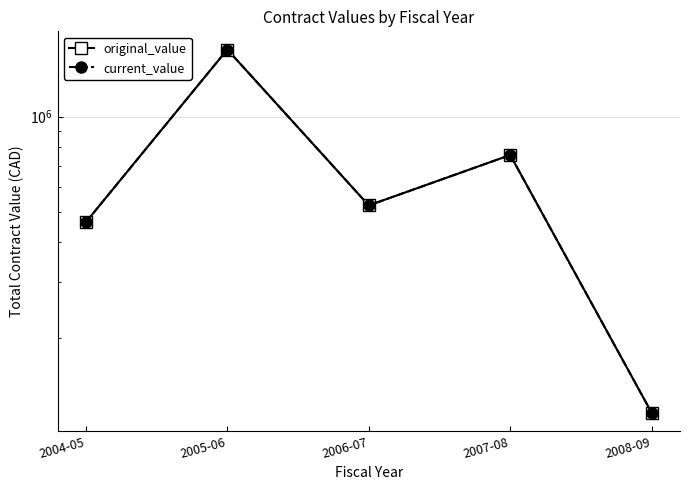

The value of original_value at 2006-07 is 523752.0. True or false?

True